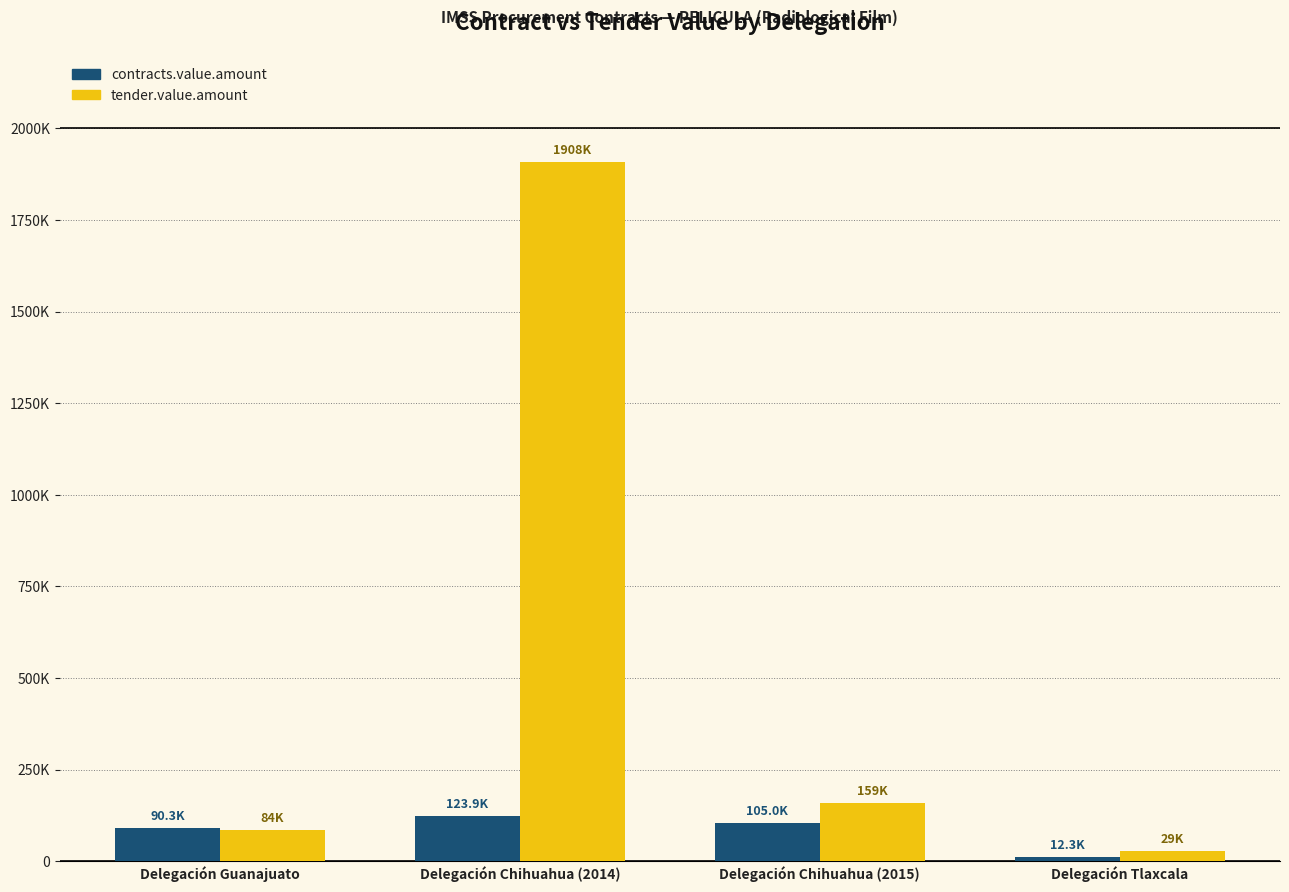

Reading left to right, list all the values displayed in this chart.

contracts.value.amount: Delegación Guanajuato=90271.3	Delegación Chihuahua (2014)=123888.0	Delegación Chihuahua (2015)=104984.6	Delegación Tlaxcala=12289.1
tender.value.amount: Delegación Guanajuato=84045.6	Delegación Chihuahua (2014)=1908473.8	Delegación Chihuahua (2015)=158771.5	Delegación Tlaxcala=28654.7